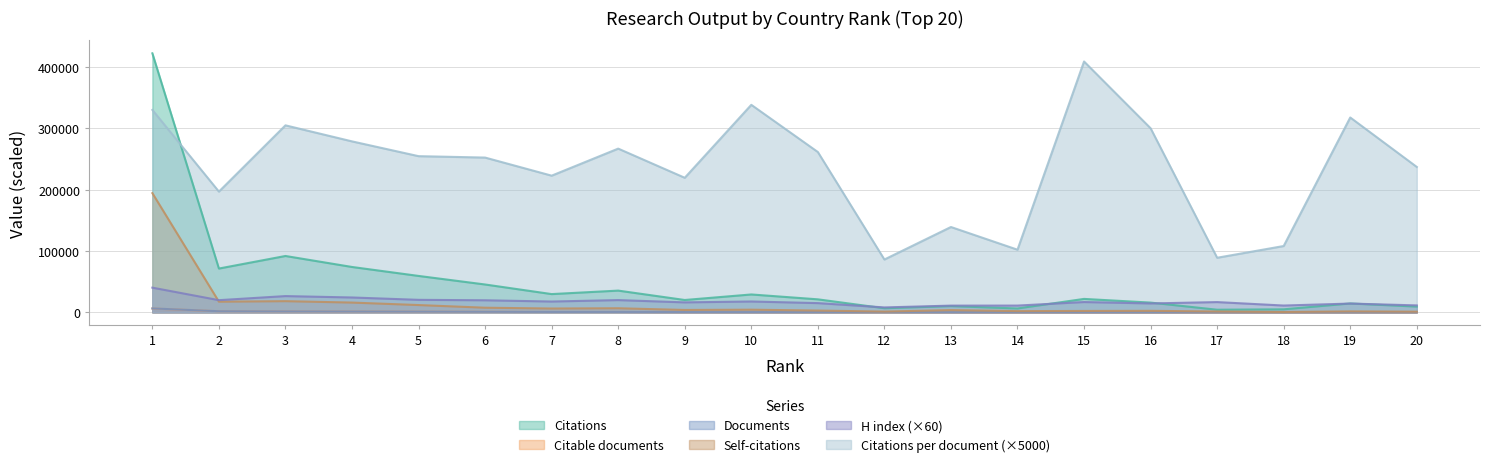

Rank the series at 16 from highest to lowest value.

Citations per document, Citations, H index, Self-citations, Documents, Citable documents